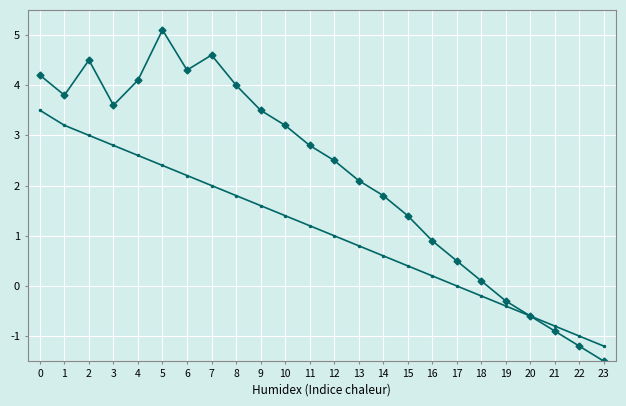

What is the difference between the highest and lowest values at 3?

0.8